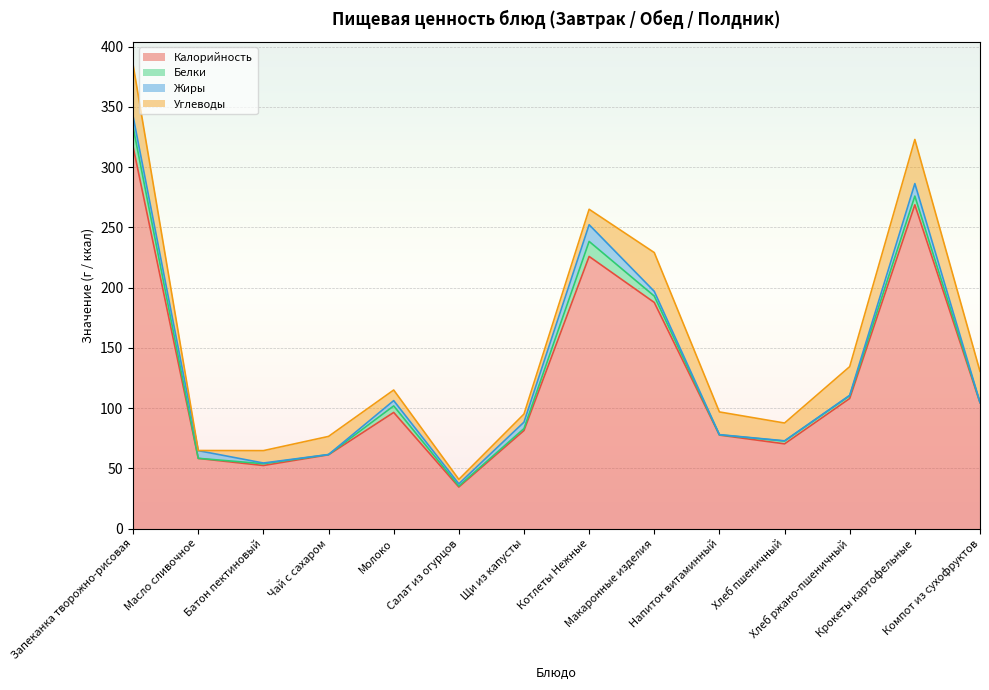

What position from the left is Масло сливочное?

2